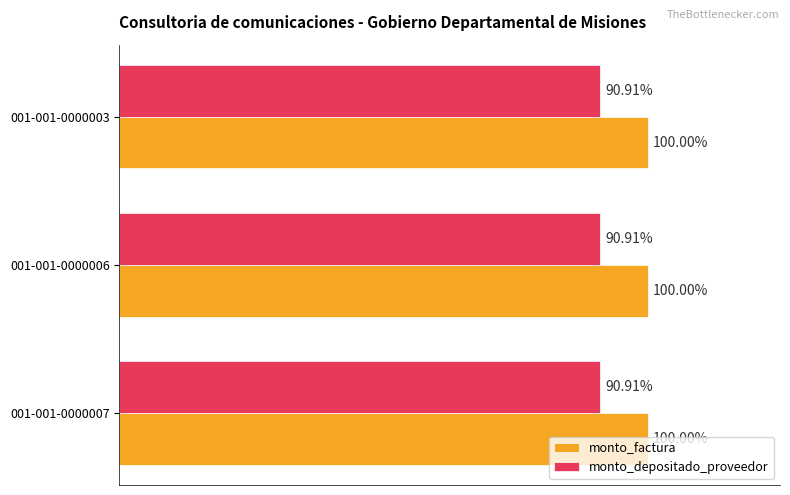

What are all the series names shown in the legend?

monto_factura, monto_depositado_proveedor